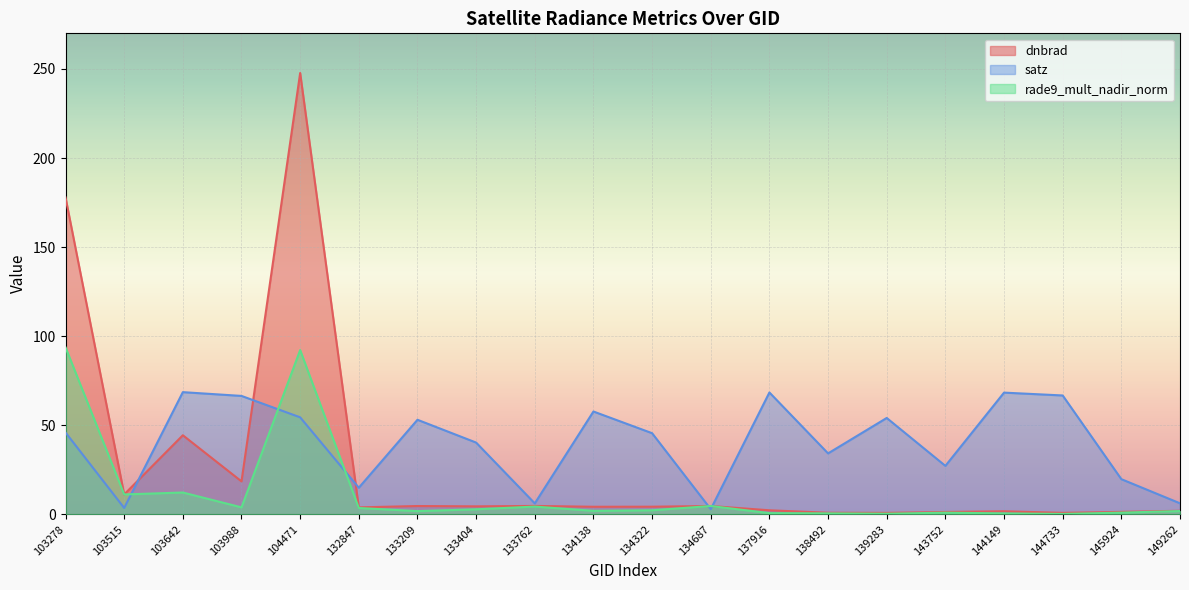

What is the highest value of the satz series?

68.5